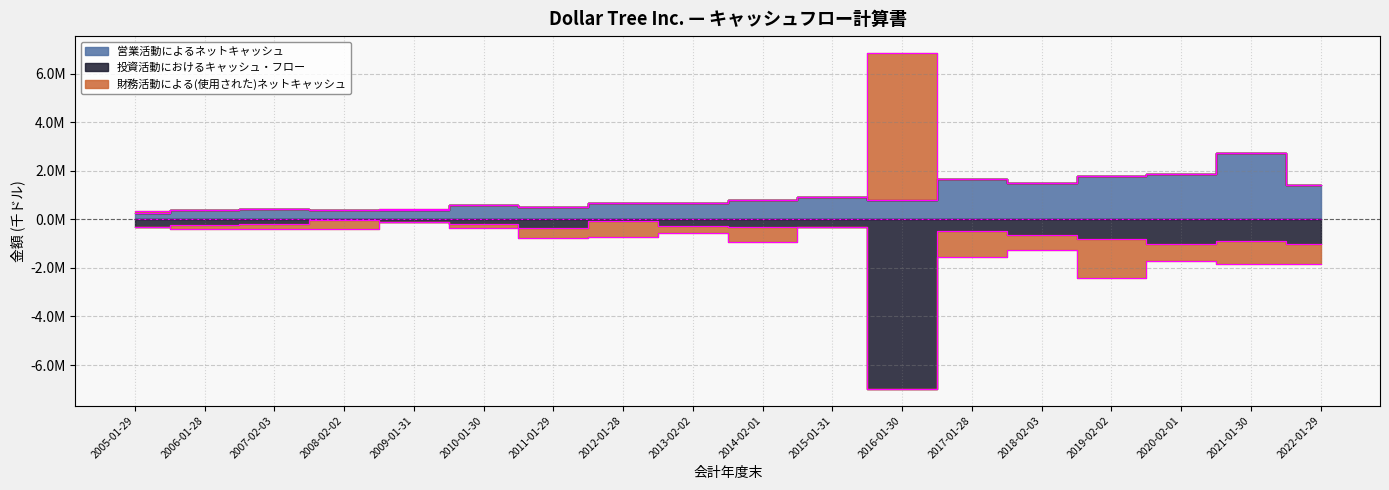

Which label corresponds to the smallest value in the chart?

2016-01-30